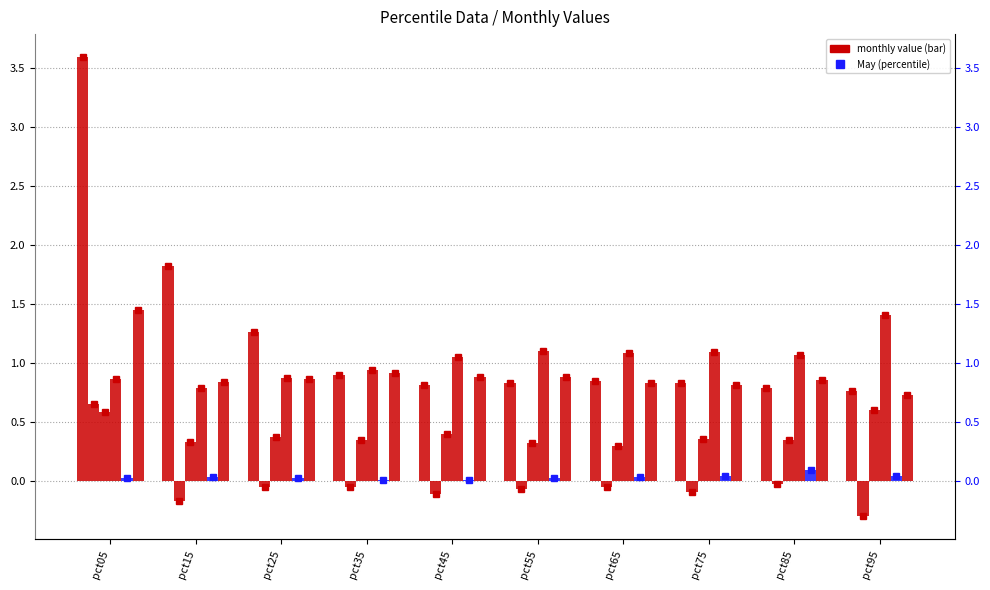

What is the approximate value of Mar at pct45?

0.4